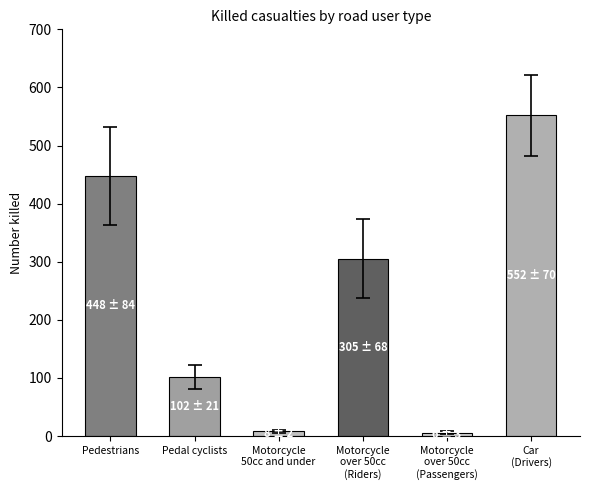

What value does the data have at Pedestrians, to the nearest 50?

450